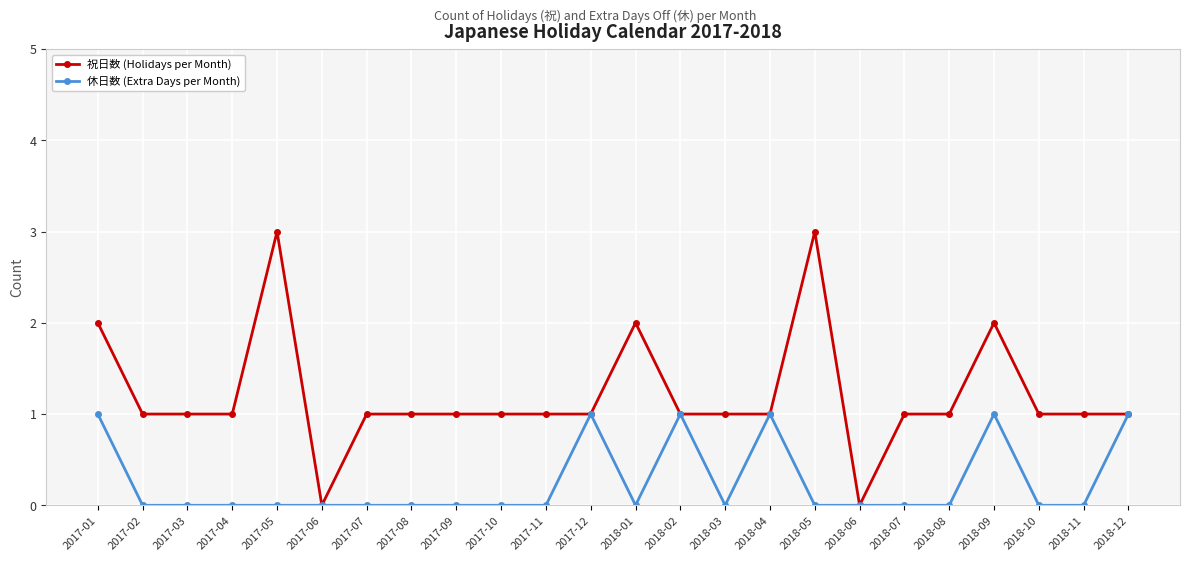

What is the difference between the highest and lowest values at 2017-02?

1